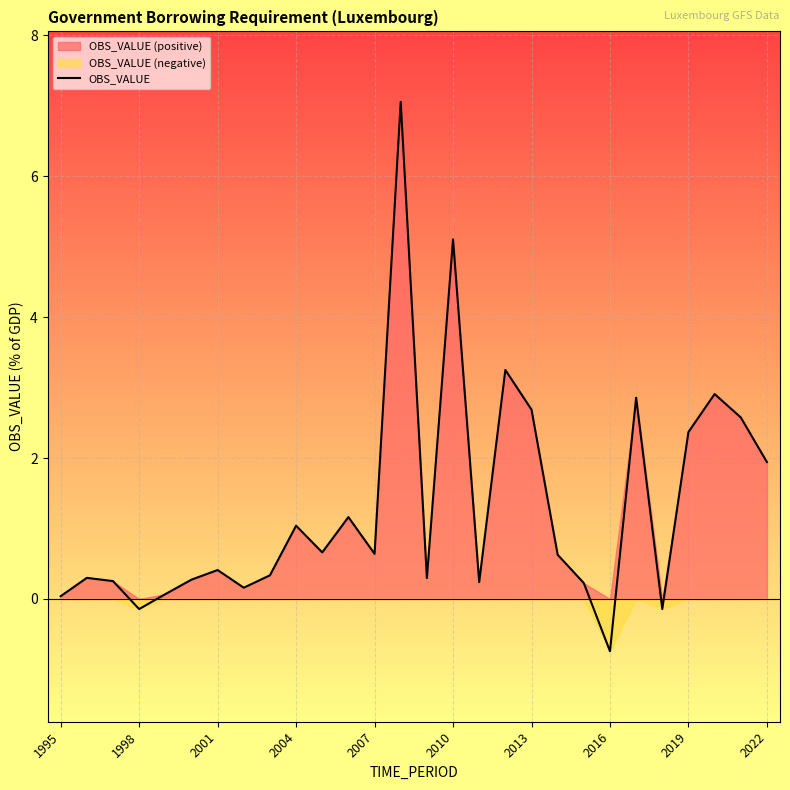

True or false: OBS_VALUE has a value of 3.4 at 2022.

False